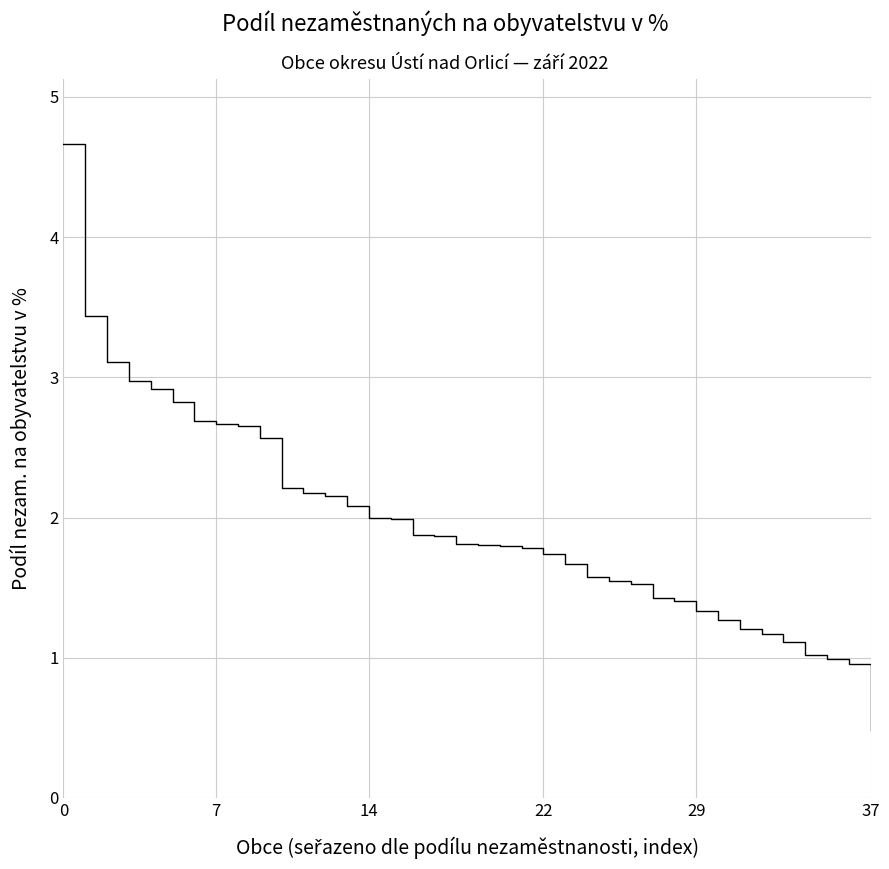

What is the smallest value displayed?

0.5